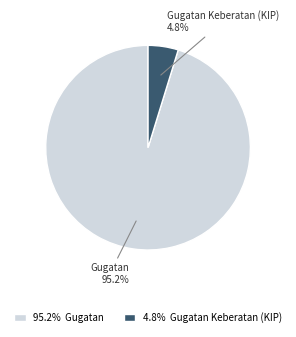

Combined, do Gugatan Keberatan (KIP) 4.8% and Gugatan 95.2% account for over 50%?

Yes